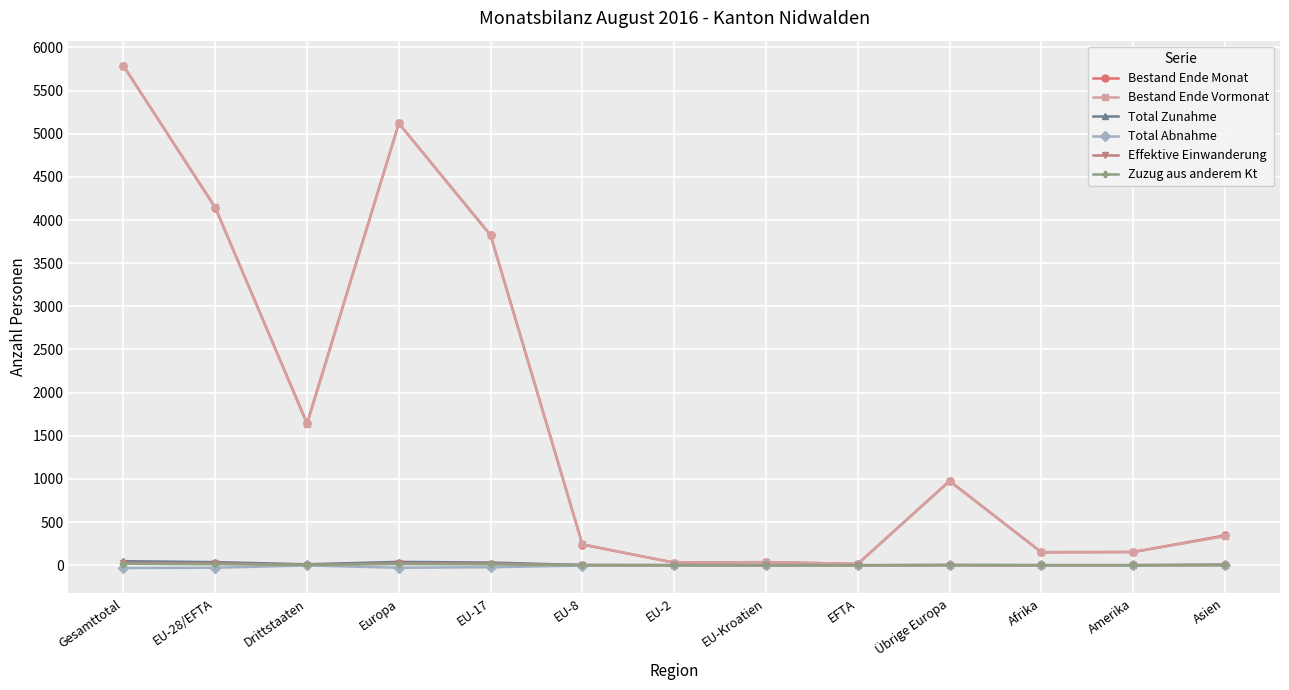

What position from the right is Europa?

10